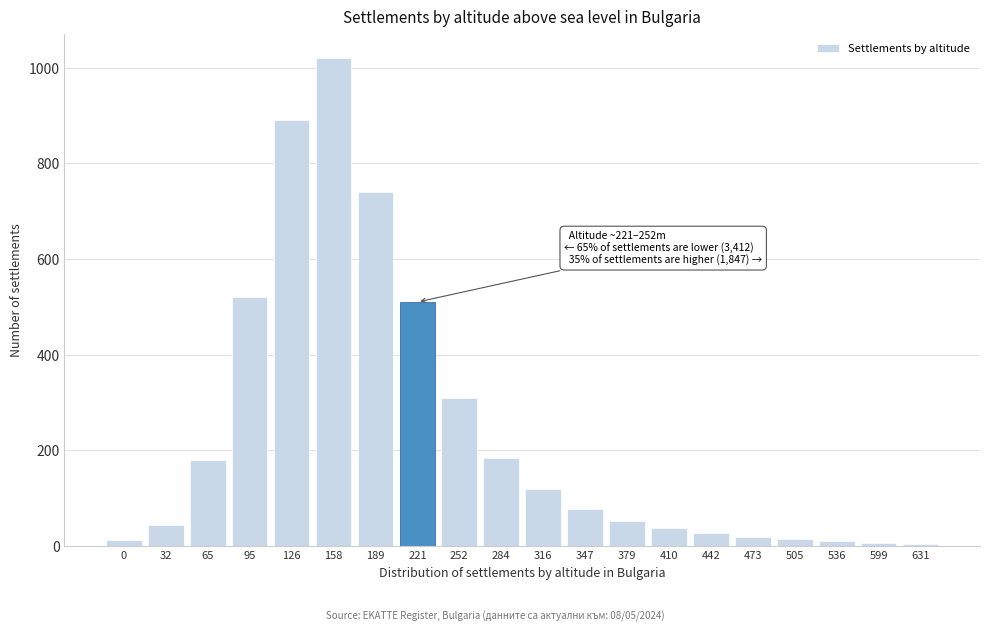

What is the ratio of the value at 95 to the value at 65?

2.9